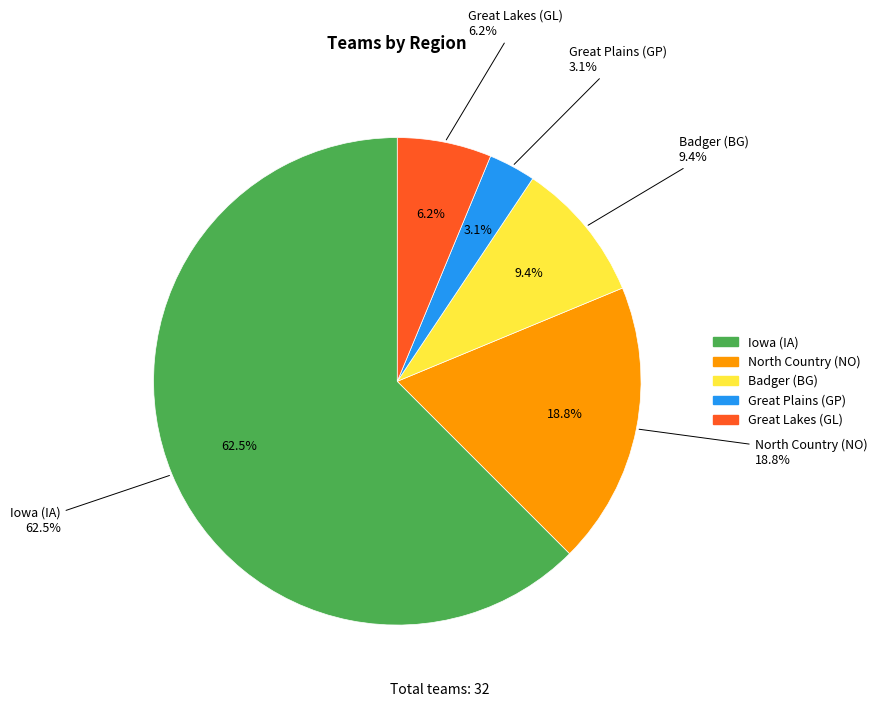

What percentage is the Great Plains (GP) slice, to the nearest percent?

3%